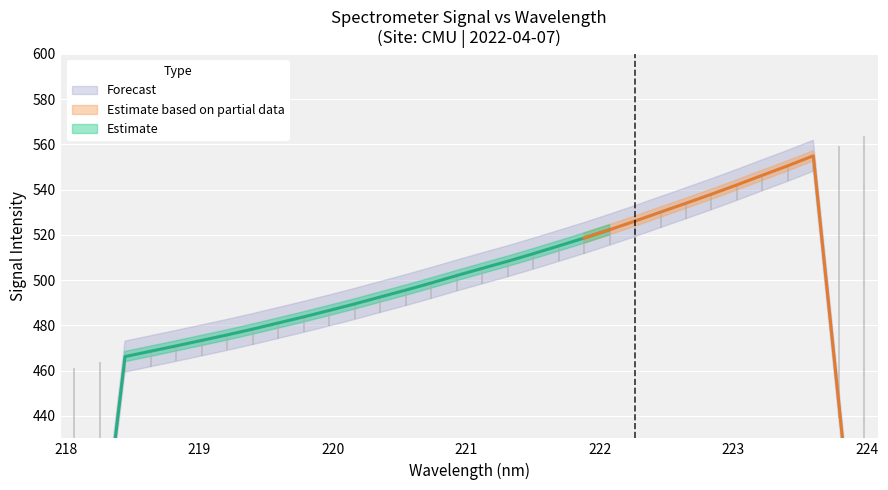

Reading left to right, list all the values displayed in this chart.

x: 218.1	218.3	218.4	218.6	218.8	219.0	219.2	219.4	219.6	219.8	220.0	220.2	220.4	220.5	220.7	220.9	221.1	221.3	221.5	221.7	221.9	222.1	222.3	222.5	222.6	222.8	223.0	223.2	223.4	223.6	223.8	224.0
y: 461.2	463.8	466.0	469.0	470.9	473.0	475.6	478.1	481.2	483.7	486.5	489.1	492.3	495.6	499.1	501.6	504.9	508.7	511.6	514.8	518.3	522.2	526.1	530.0	533.9	538.1	541.8	546.1	550.6	555.2	559.1	563.9